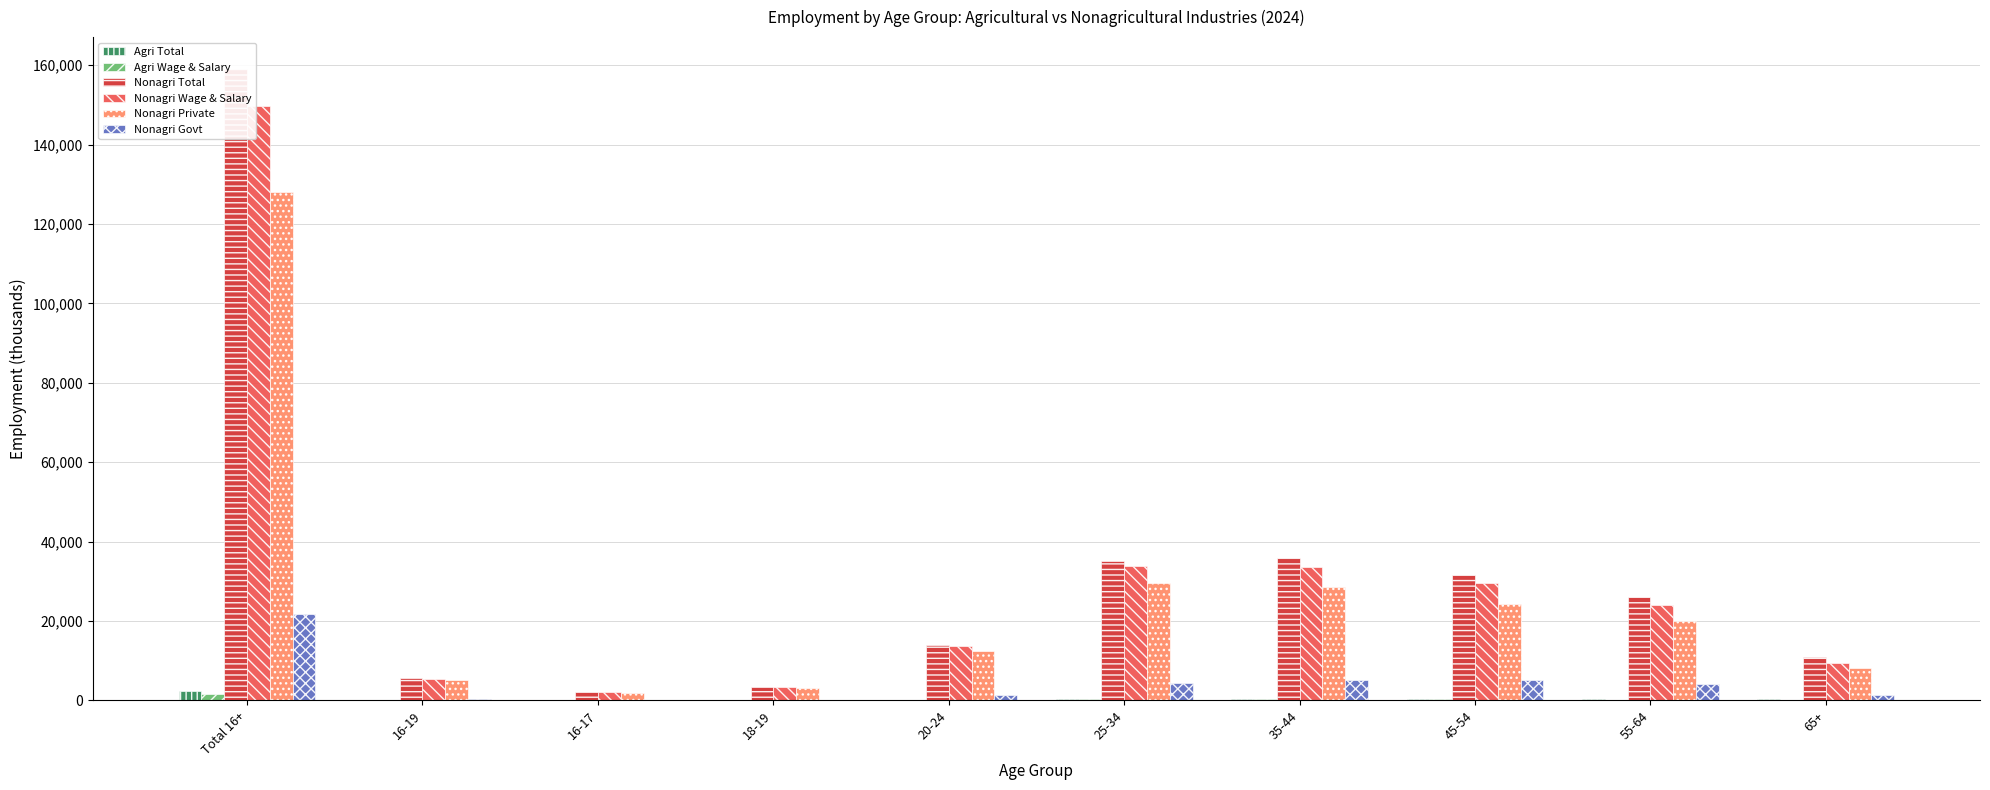

What is the average value of the Nonagri Private series?

26128